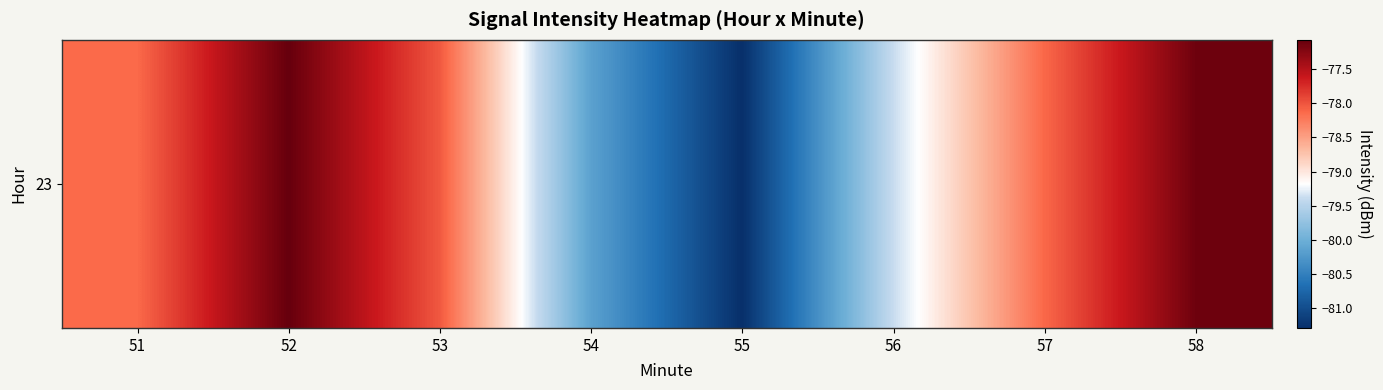

Between 57 and 52, which is larger?

52